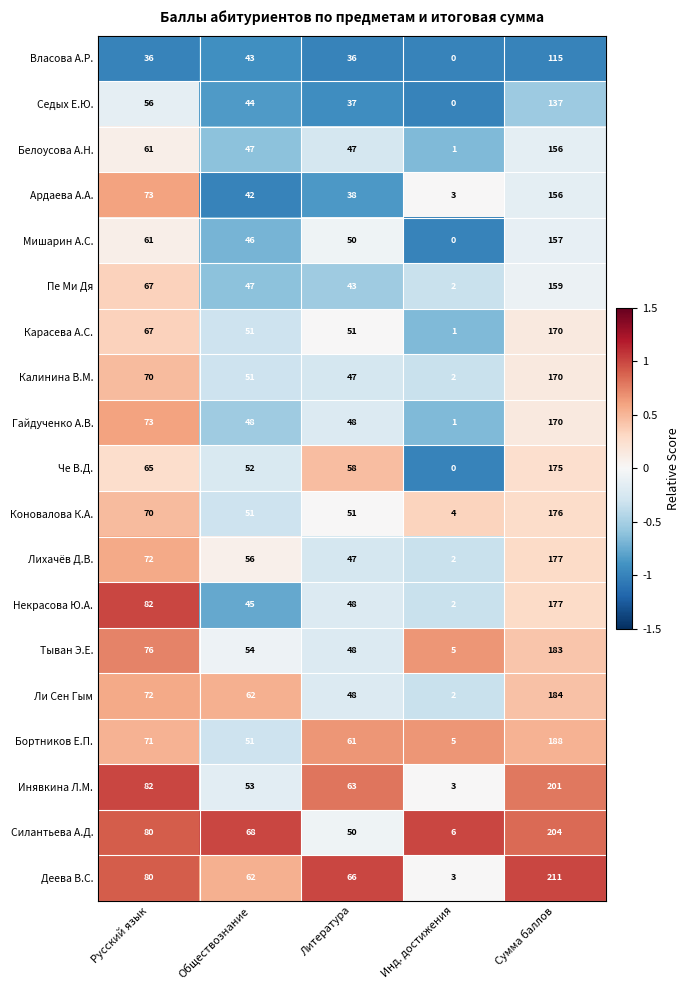

At which label is Гайдученко А.В. closest to 85?

Русский язык